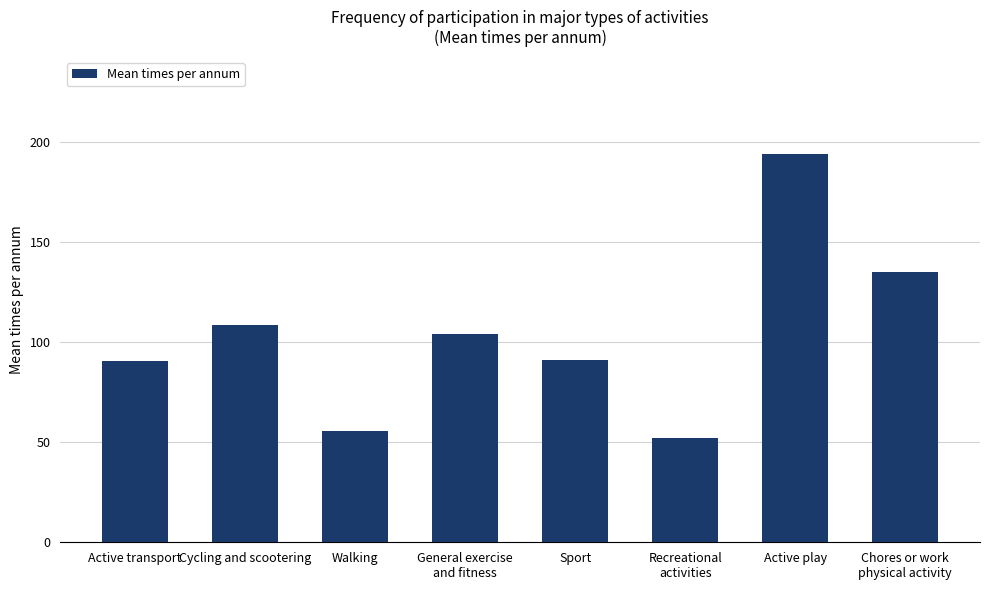

What is the label of the 4th bar from the left?

General exercise
and fitness